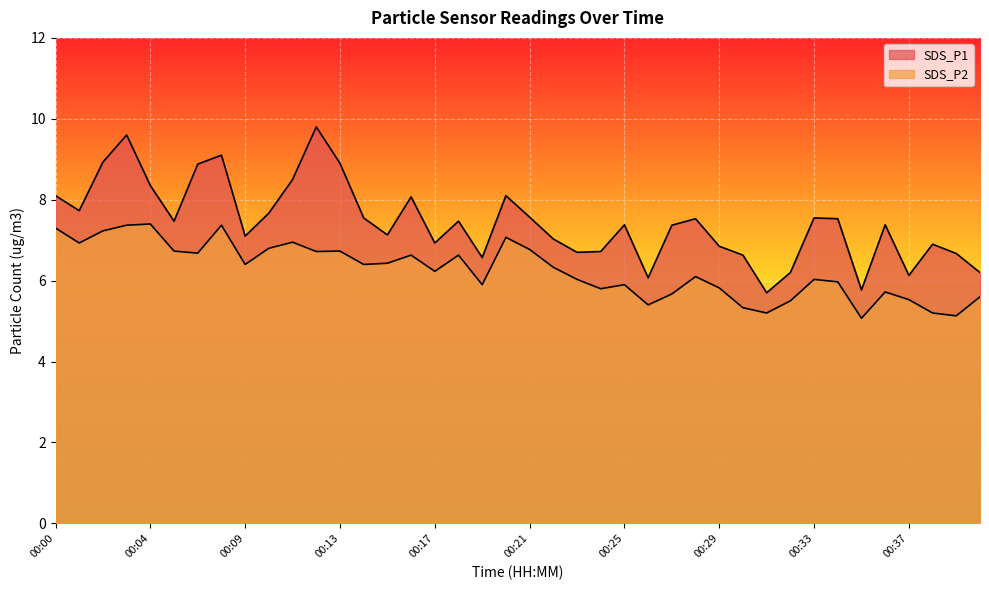

How many data points in SDS_P1 are less than 7?

14